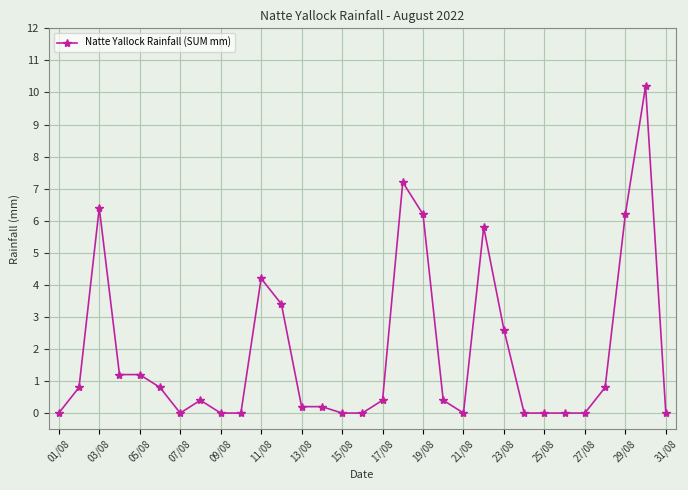

What is the greatest value displayed?

10.2